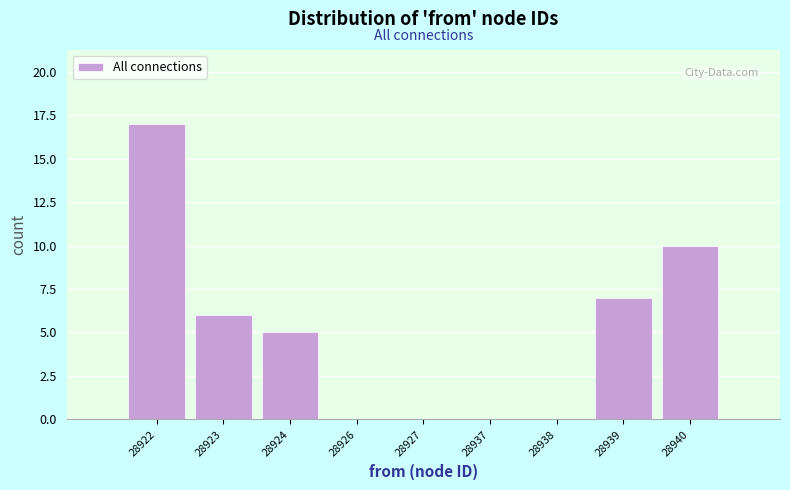

Reading left to right, list all the values displayed in this chart.

28922=17	28923=6	28924=5	28926=0	28927=0	28937=0	28938=0	28939=7	28940=10